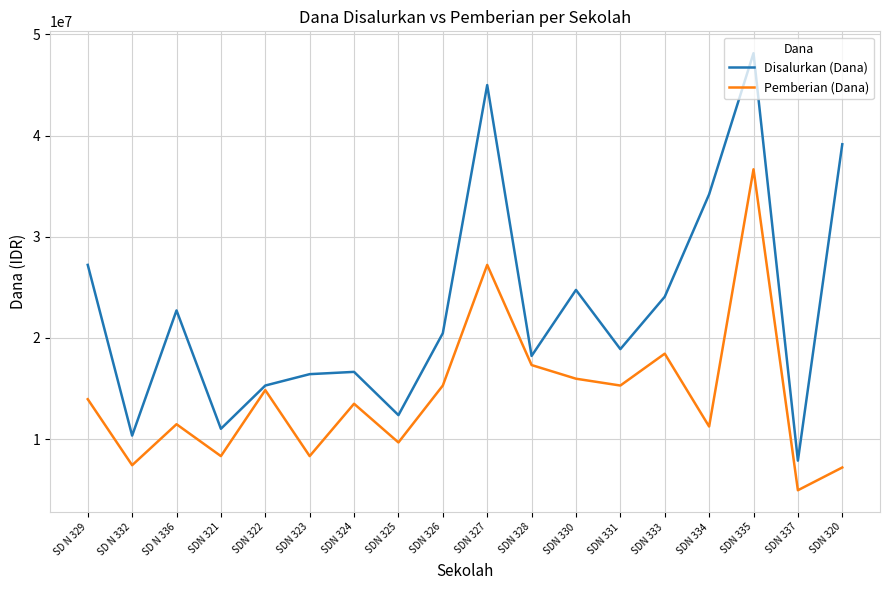

Read the Pemberian (Dana) value at SDN 337, to the nearest 10.

4950000